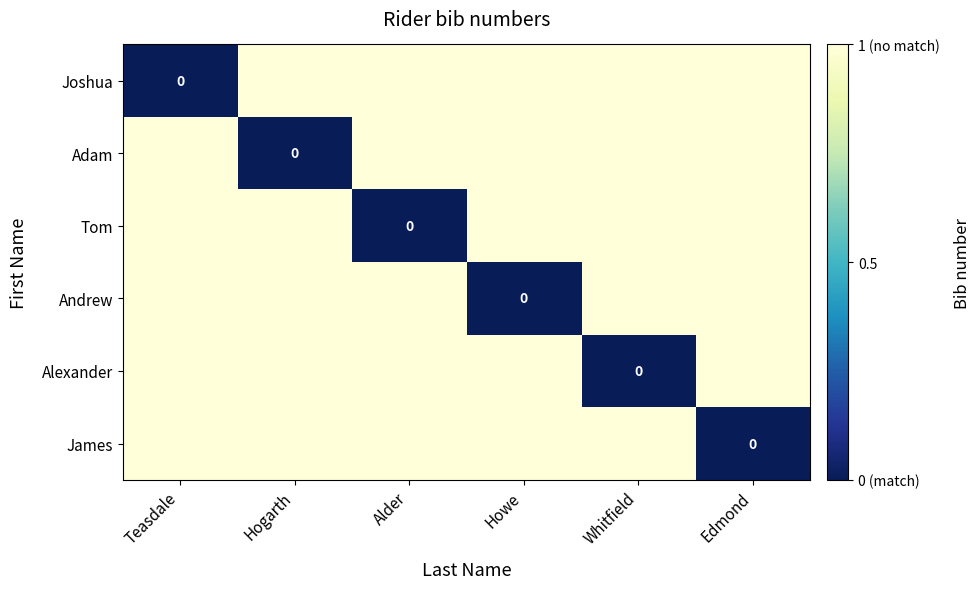

Between Teasdale and Whitfield, which series saw the biggest shift?

Joshua